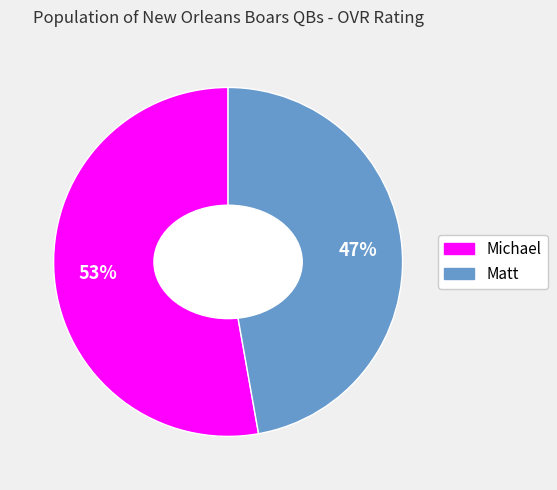

How many slices are in this pie chart?

2